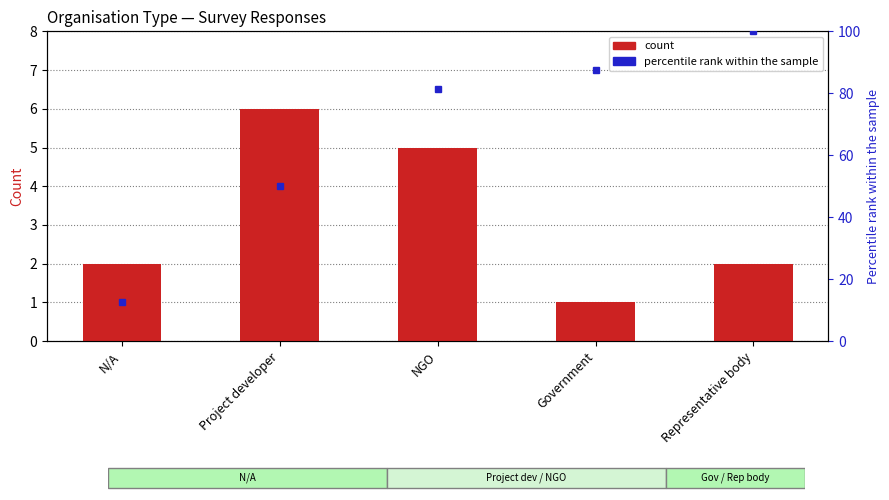

Reading left to right, transcribe all the data shown in this chart.

N/A=2	Project developer=6	NGO=5	Government=1	Representative body=2